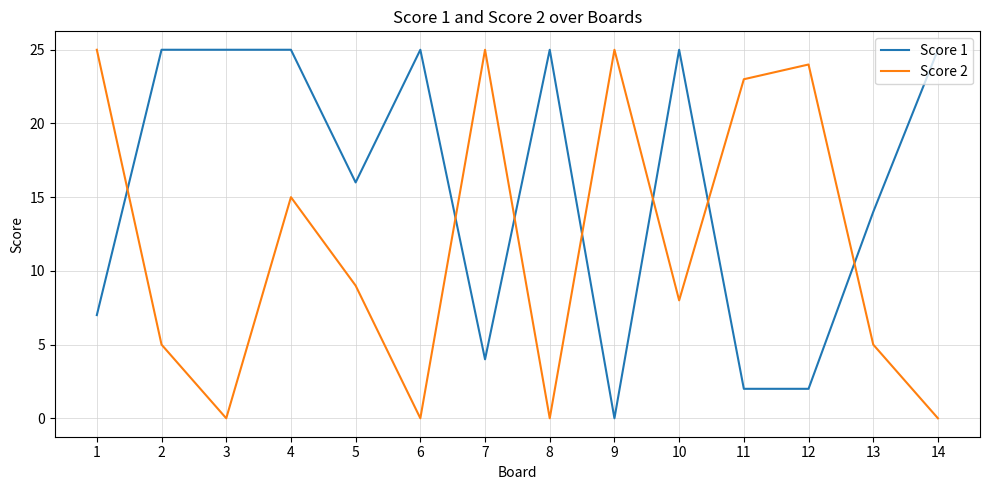

Reading right to left, transcribe all the data shown in this chart.

Score 1: 25	14	2	2	25	0	25	4	25	16	25	25	25	7
Score 2: 0	5	24	23	8	25	0	25	0	9	15	0	5	25